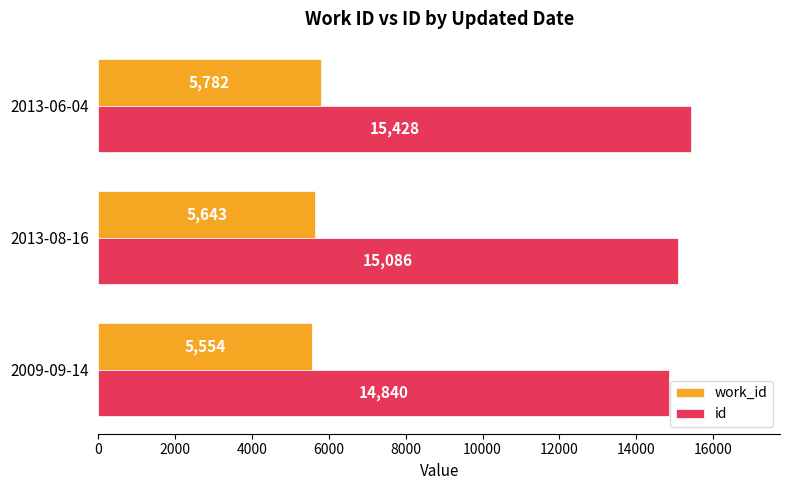

True or false: id has a value of 15428 at 2013-06-04.

True